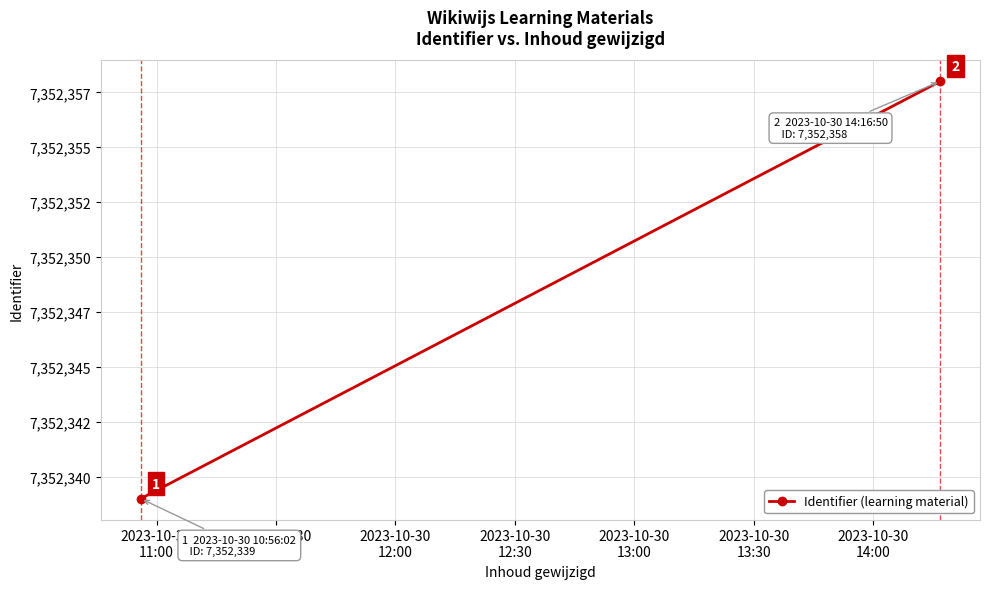

What position from the left is 2023-10-30
11:00?

1